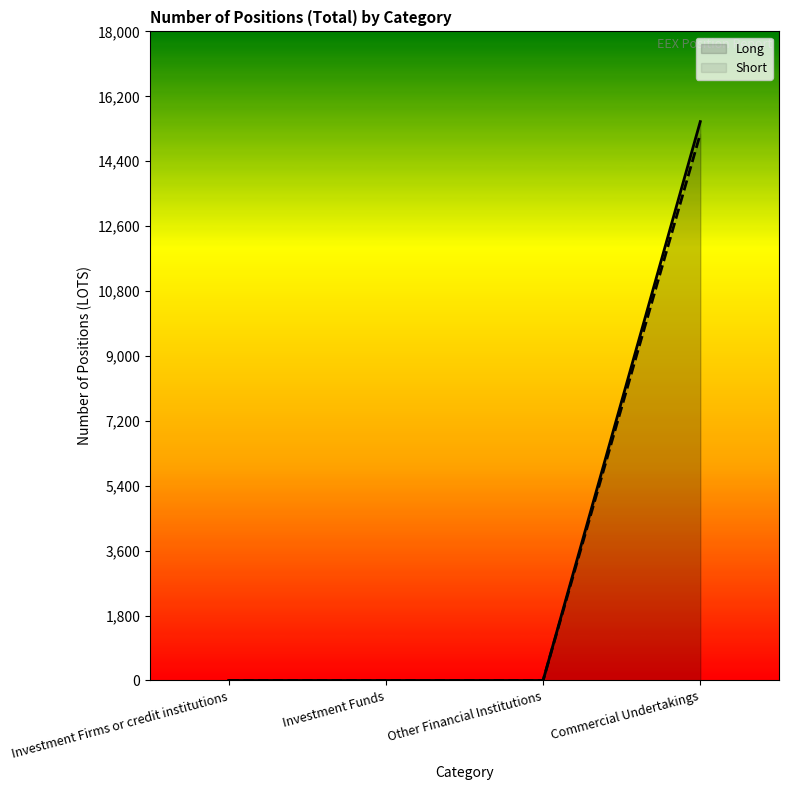

What is the maximum value for Long?

15498